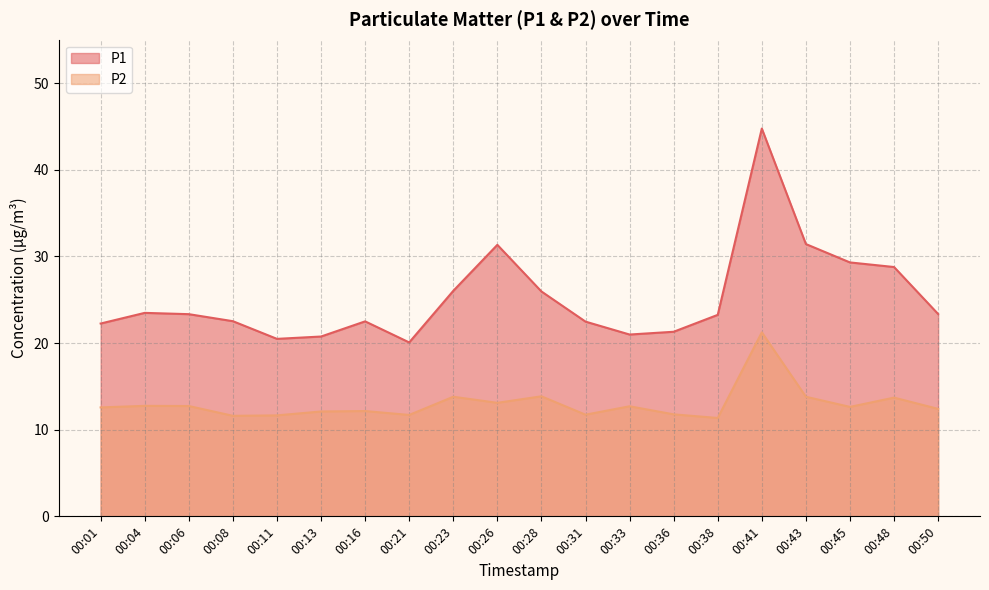

Which category has the highest value across all series?

00:41